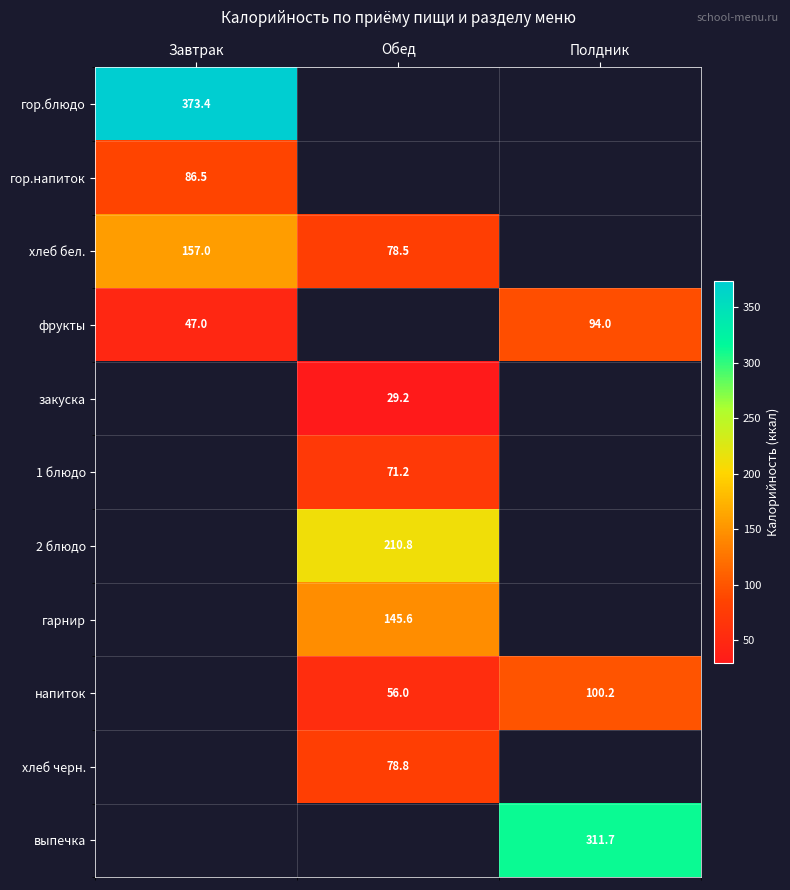

Is it true that фрукты equals 84.2 at Завтрак?

False